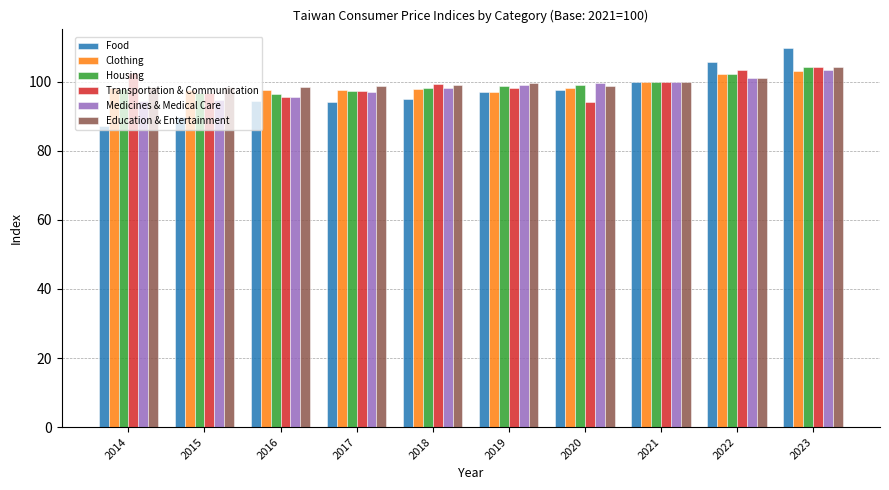

Which series has the widest spread of values?

Food